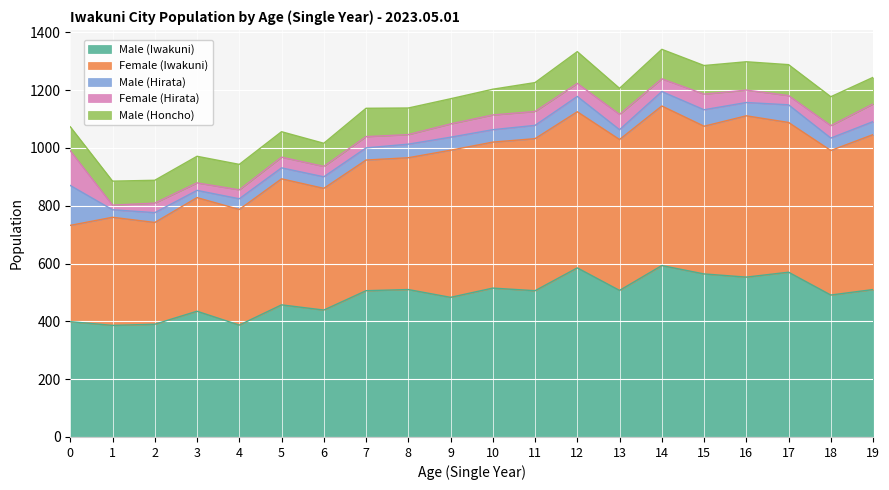

What is the difference between the highest and lowest values at 3?

410